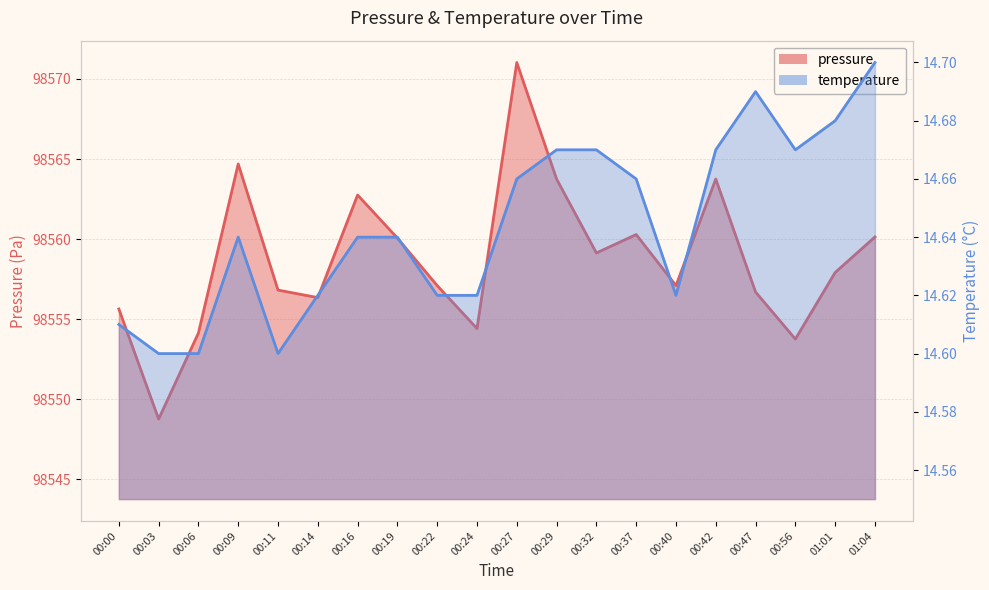

What is the approximate value of temperature at 00:29?

14.7